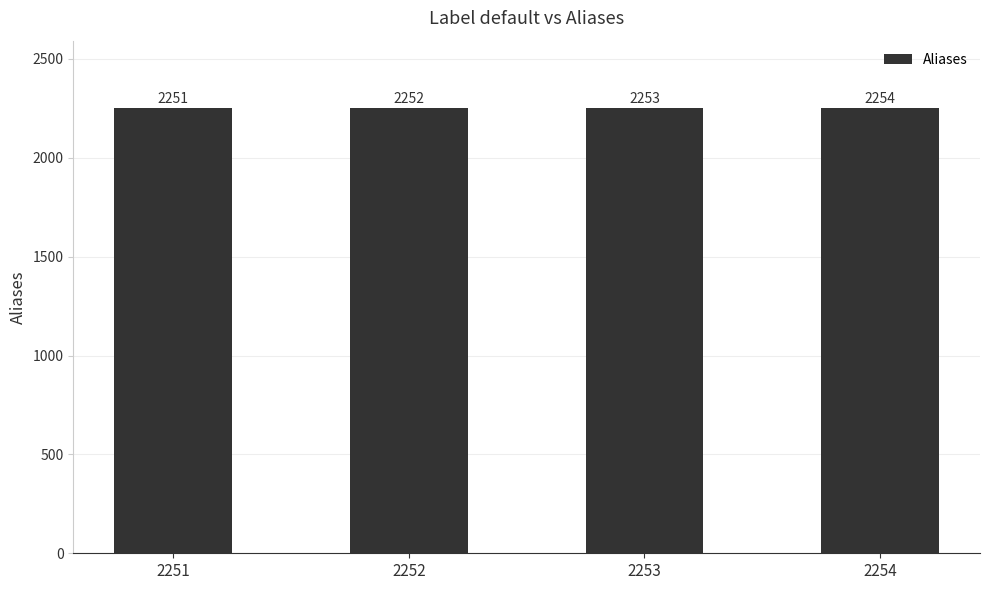

List the labels in order of value, smallest first.

2251, 2252, 2253, 2254